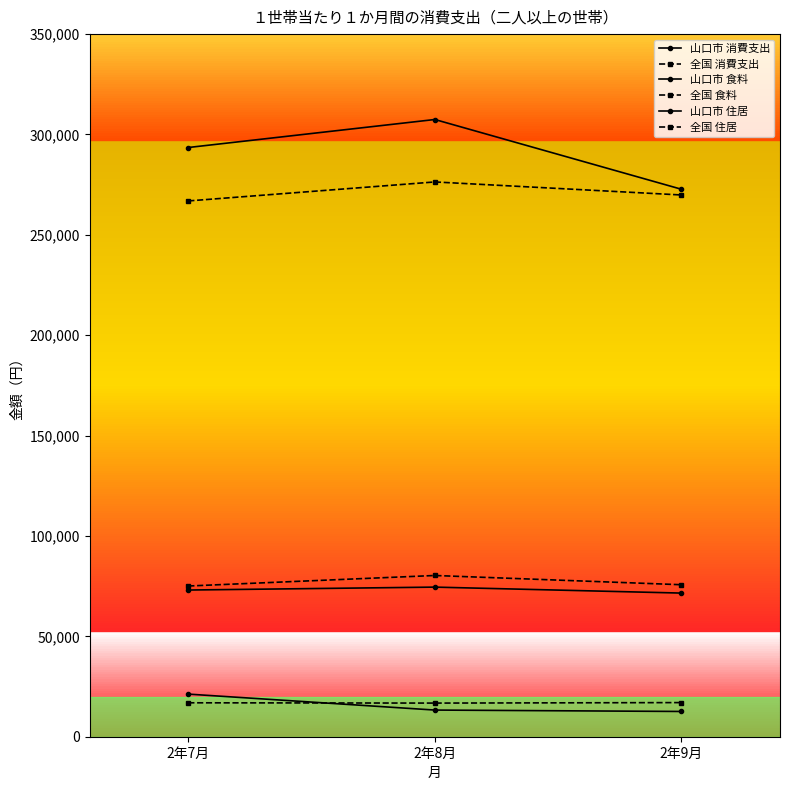

Does the chart have visible grid lines?

No